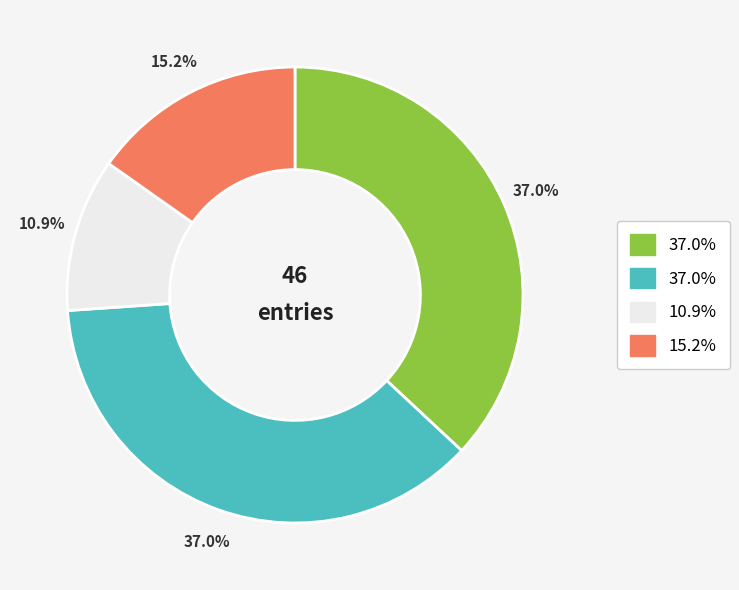

To the nearest percent, what is the average slice percentage?

25%